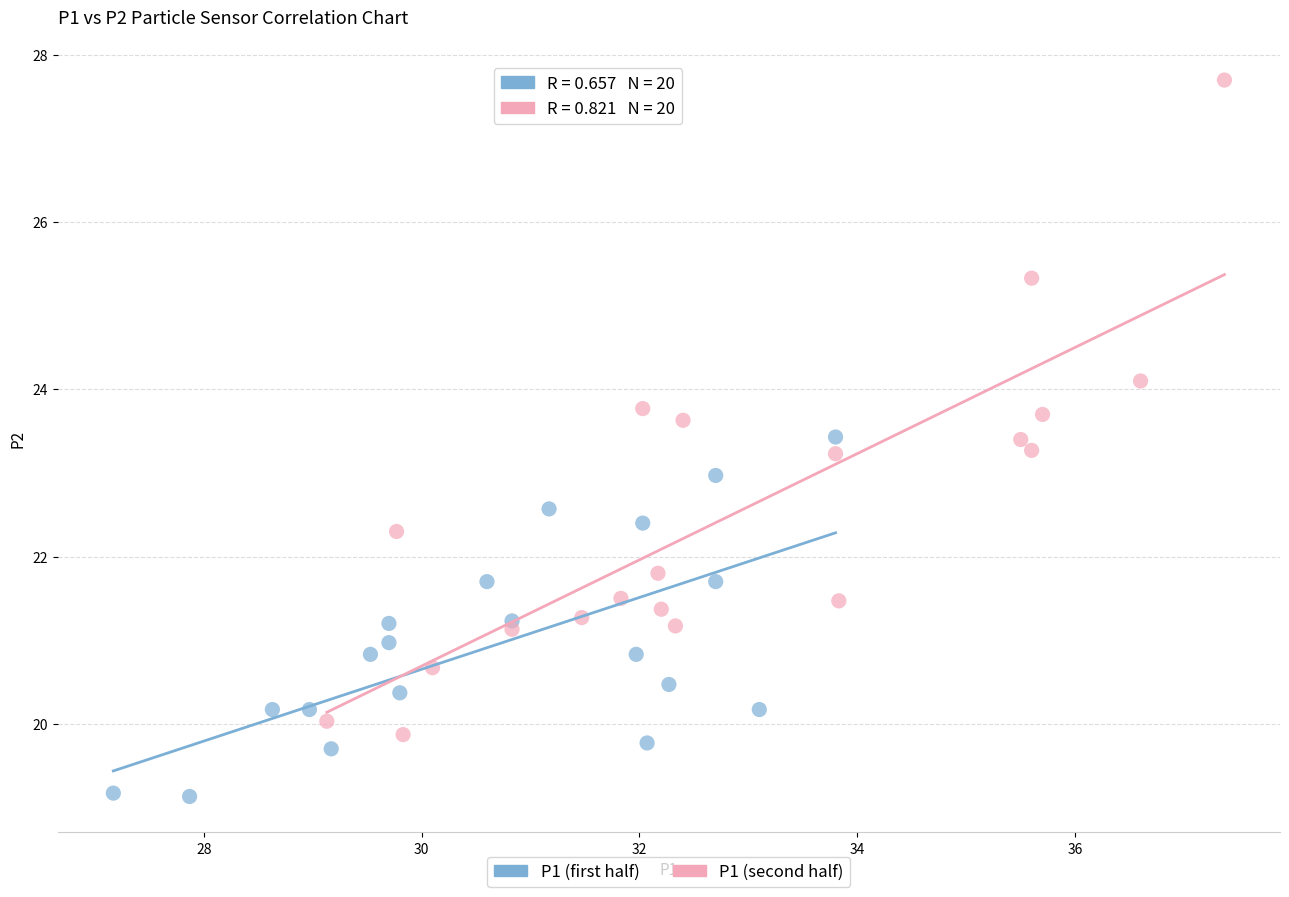

Which series has the widest spread of Y values?

P1 (second half)